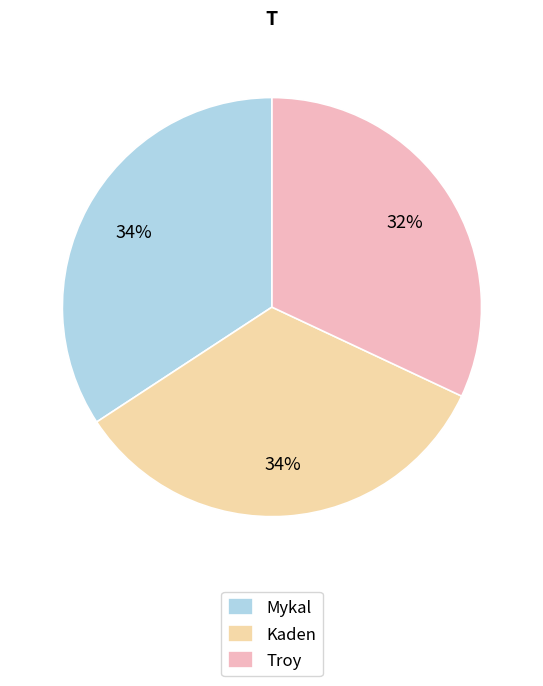

What percentage is the Kaden slice, to the nearest percent?

34%